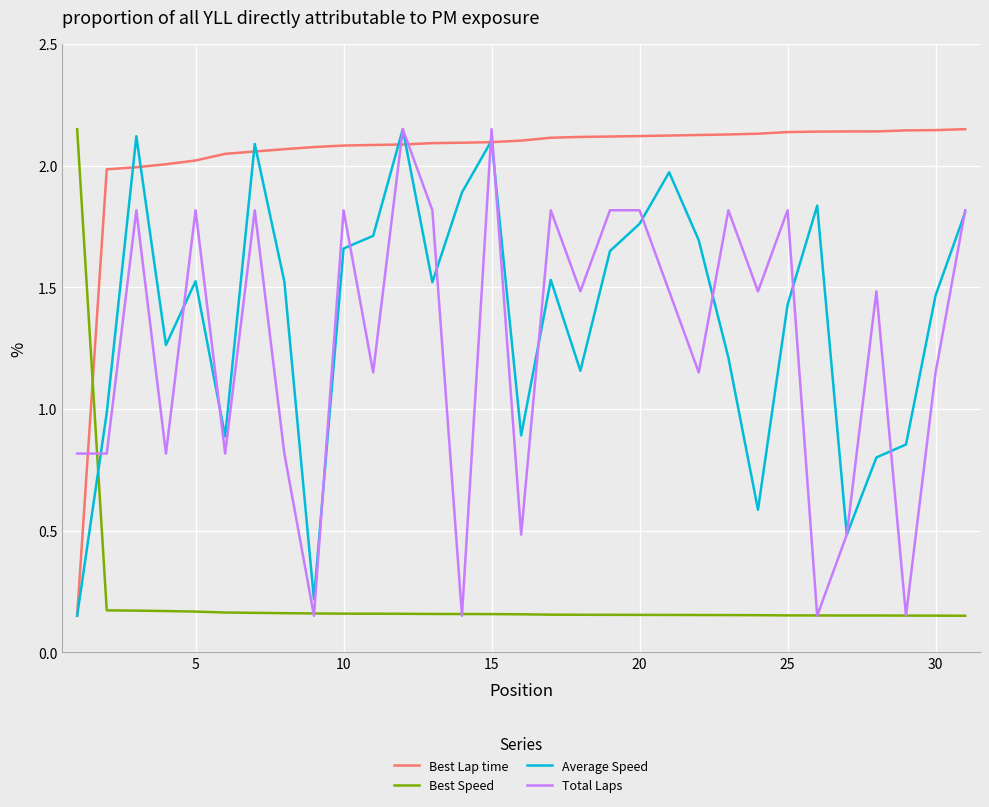

How many times do Total Laps and Best Lap time cross each other?

5